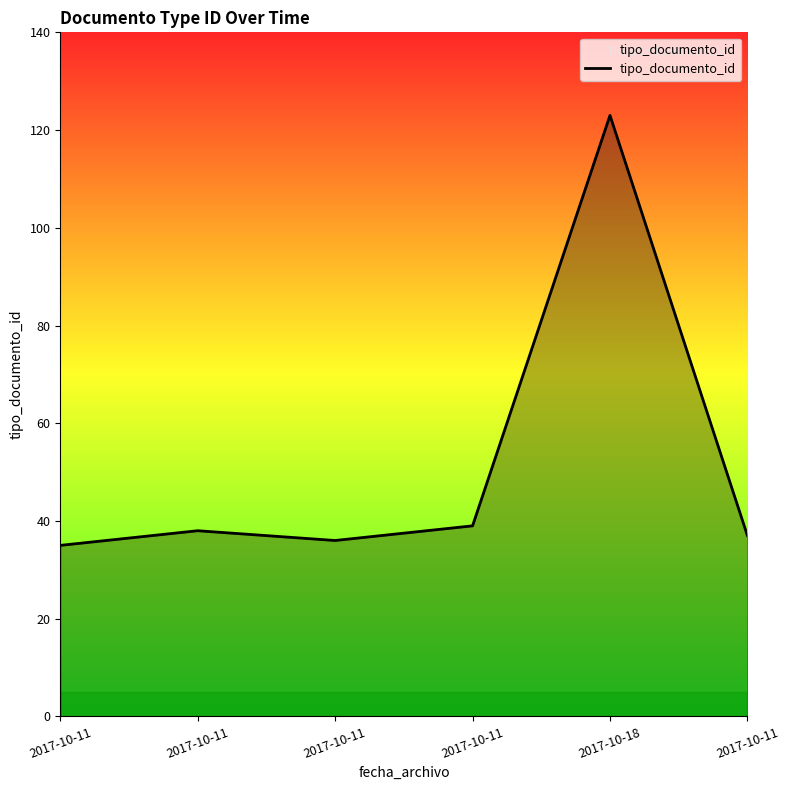

Is this an area chart (filled region under the line)?

Yes